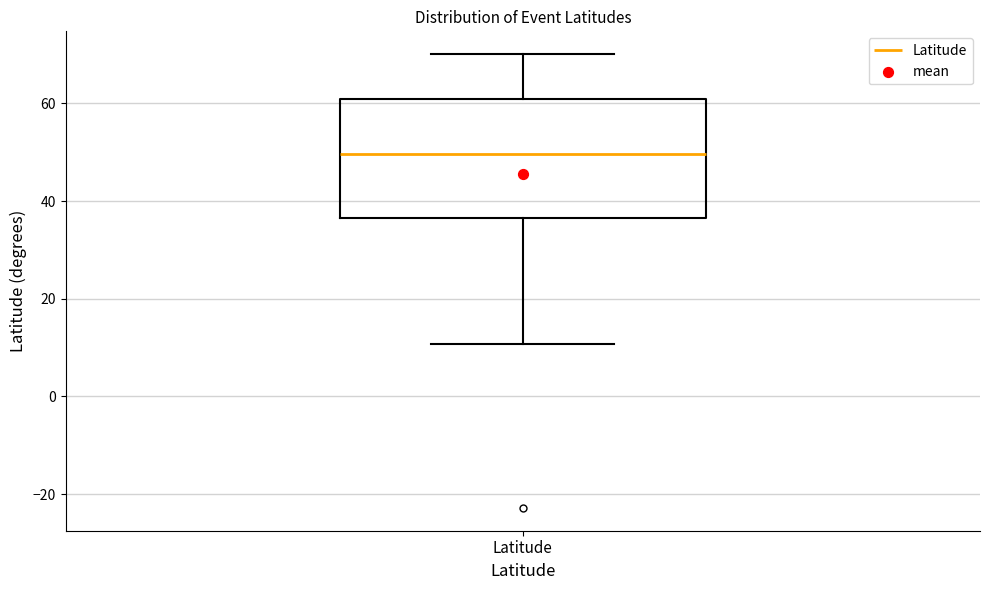

Where does the median line of the box for Latitude sit on the y-axis? The values are not printed on the chart, so give them approximately, as read against the axis.

50